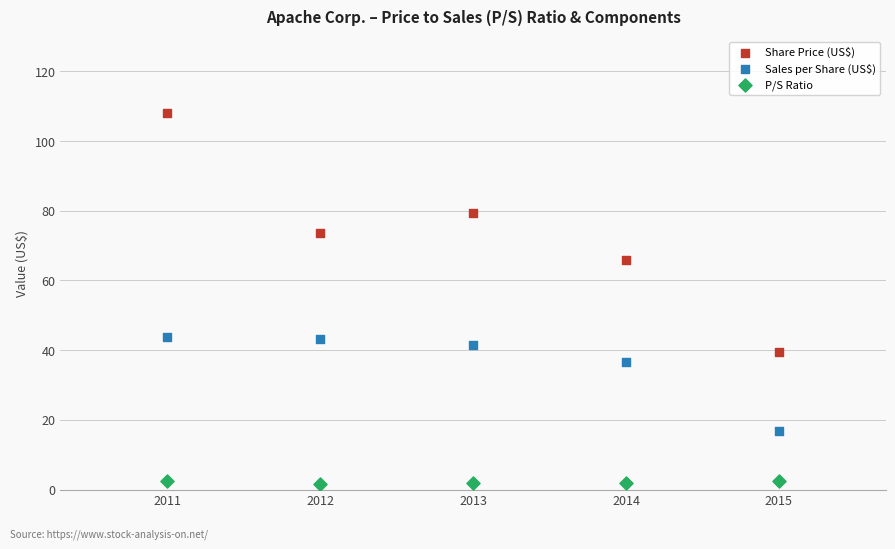

Across all data points, what is the range of X values (max minus min)?

4.0